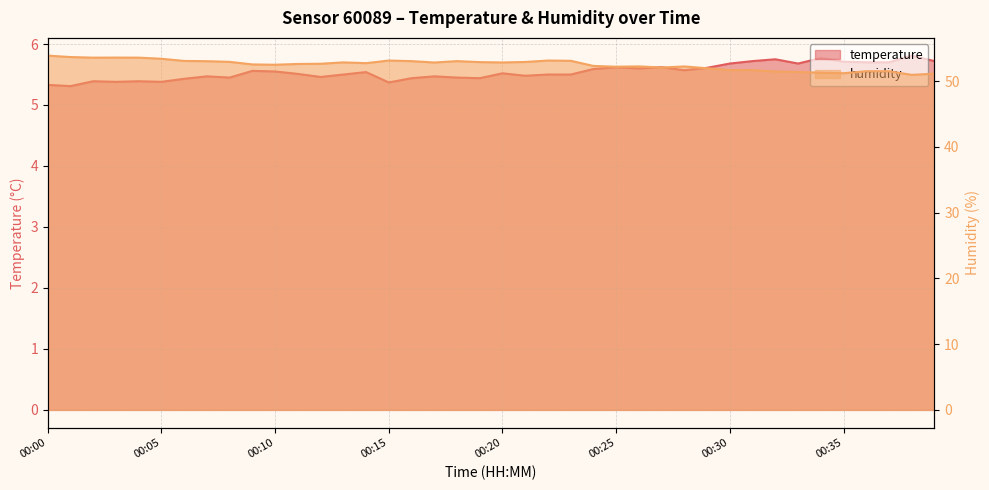

At how many categories does at least one series exceed 46?

40